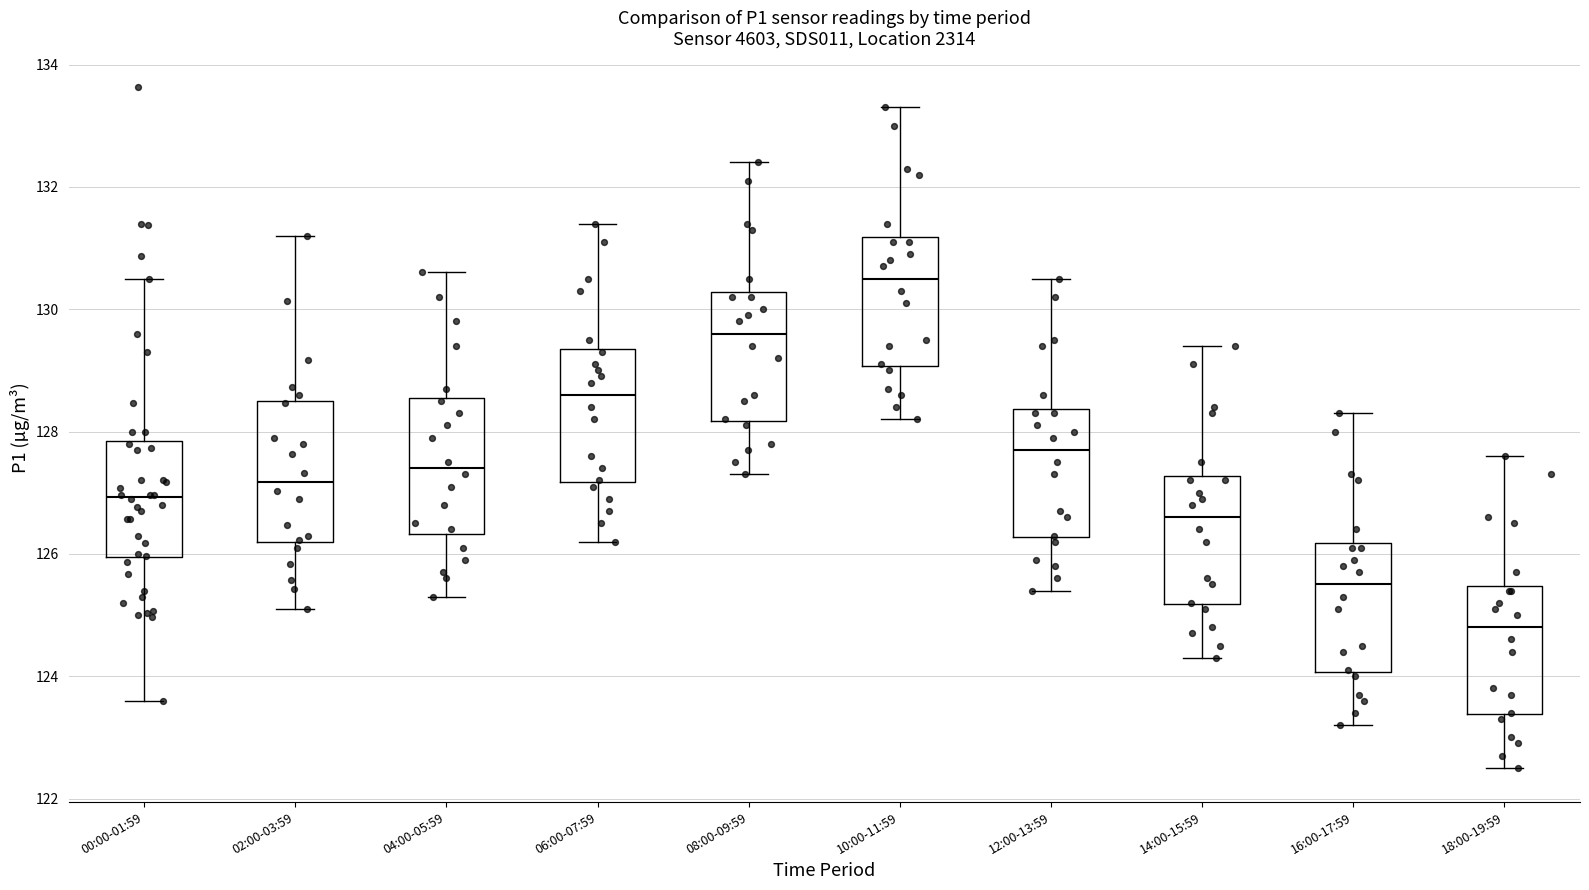

Reading left to right, transcribe this box plot: for each box, give where its median line is, the range the box spans, and where its two whiskers end, as read against the y-axis. The values are not printed on the chart, so give them approximately, as read against the axis.

00:00-01:59: median 127.0, box 126.0 to 127.8, whiskers 123.6 to 130.6
02:00-03:59: median 127.2, box 126.2 to 128.6, whiskers 125.2 to 131.2
04:00-05:59: median 127.4, box 126.4 to 128.6, whiskers 125.4 to 130.6
06:00-07:59: median 128.6, box 127.2 to 129.4, whiskers 126.2 to 131.4
08:00-09:59: median 129.6, box 128.2 to 130.2, whiskers 127.4 to 132.4
10:00-11:59: median 130.6, box 129.0 to 131.2, whiskers 128.2 to 133.4
12:00-13:59: median 127.8, box 126.2 to 128.4, whiskers 125.4 to 130.6
14:00-15:59: median 126.6, box 125.2 to 127.2, whiskers 124.4 to 129.4
16:00-17:59: median 125.6, box 124.0 to 126.2, whiskers 123.2 to 128.4
18:00-19:59: median 124.8, box 123.4 to 125.4, whiskers 122.6 to 127.6